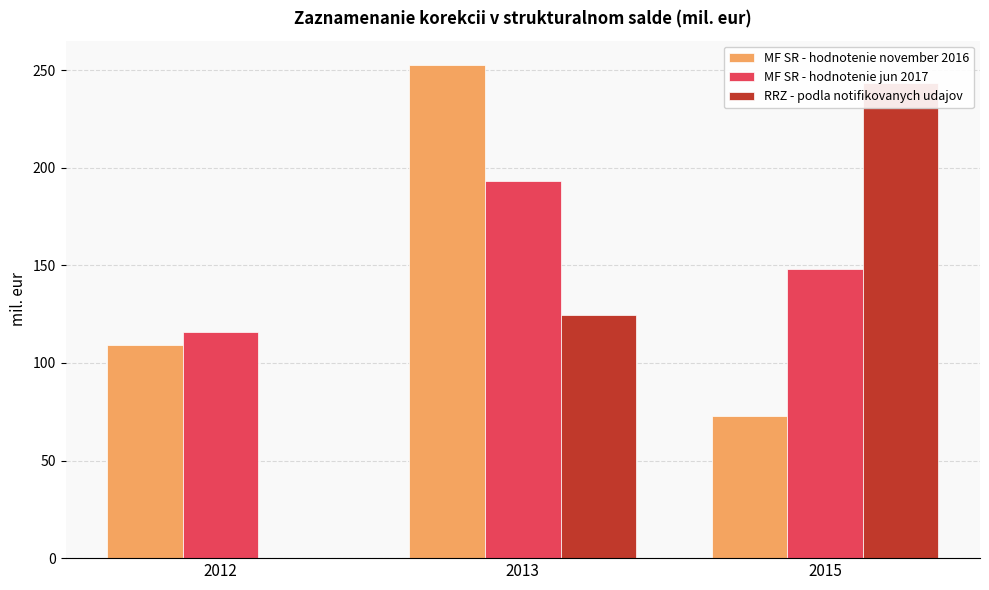

True or false: RRZ - podla notifikovanych udajov has a value of 243.4 at 2015.

True